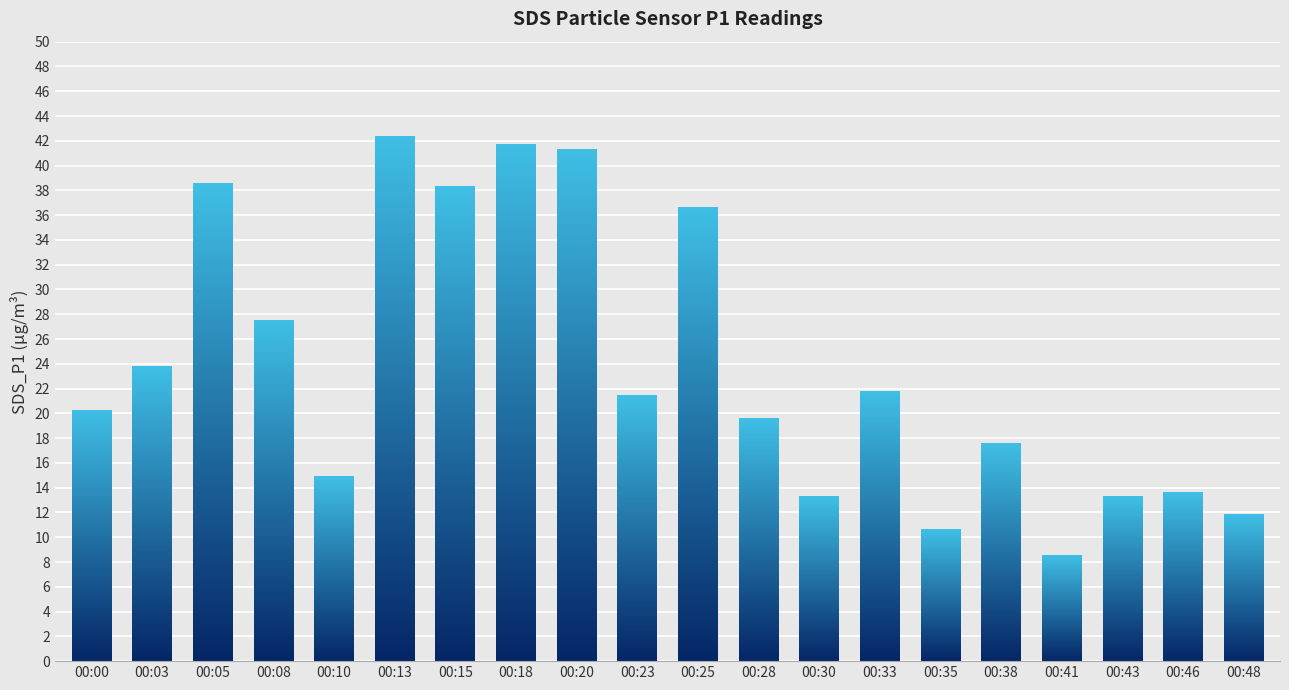

Does the chart contain stacked bars?

No